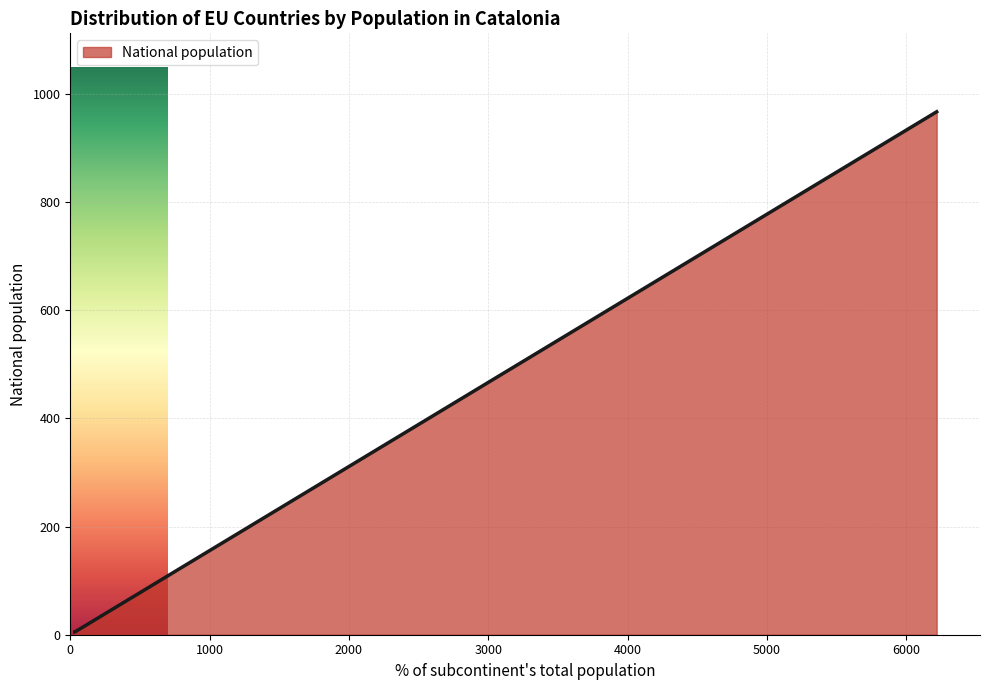

What is the greatest value displayed?

967